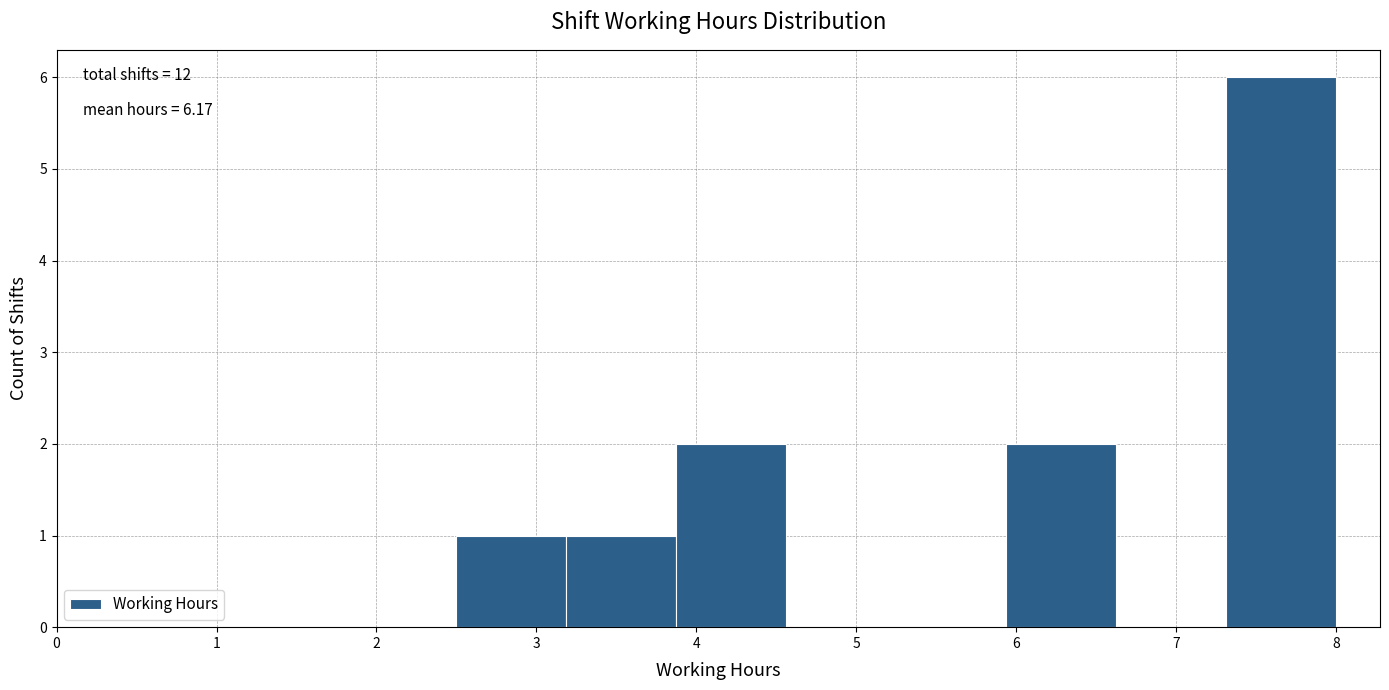

Which range on the x-axis has the tallest bar?

7.3 to 8.0